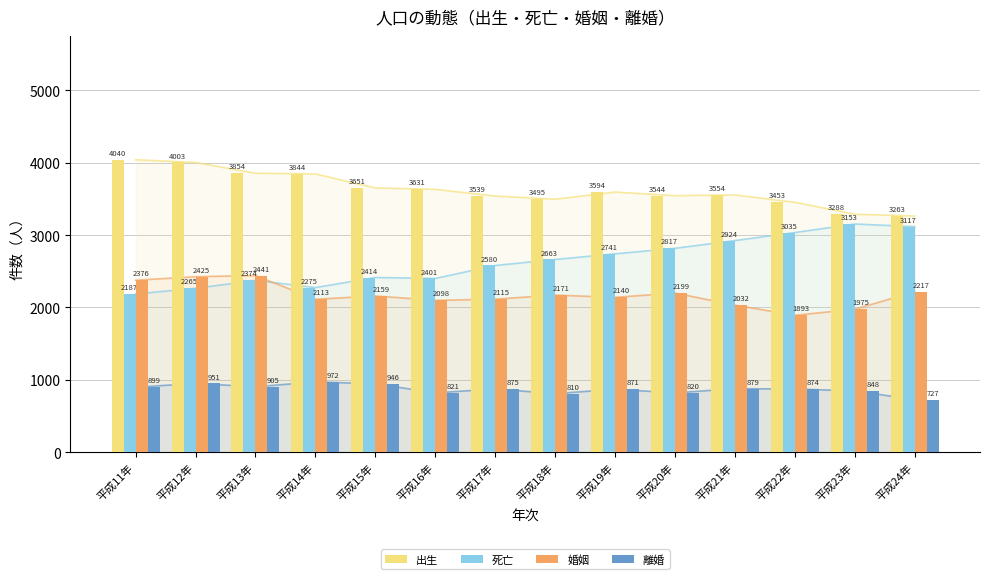

What is the difference between the highest and lowest values at 平成19年?

2723